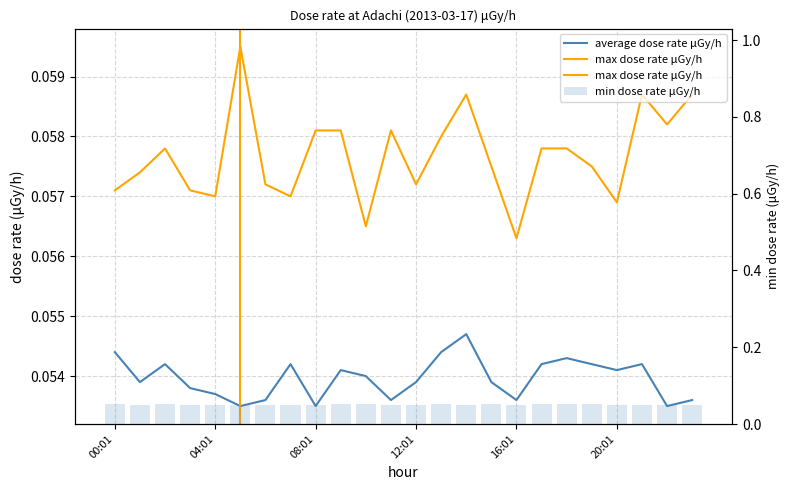

Is the value of max dose rate μGy/h at 17 greater than the value of average dose rate μGy/h at 08:01?

Yes